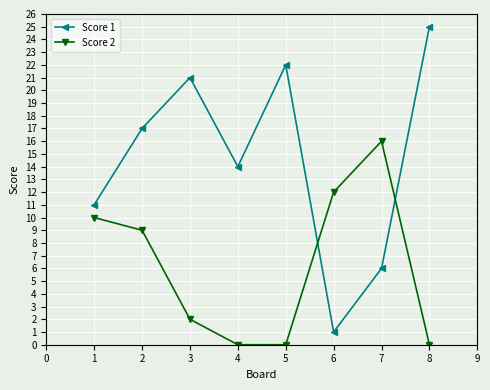

Is the value of Score 2 at 1 greater than the value of Score 1 at 3?

No